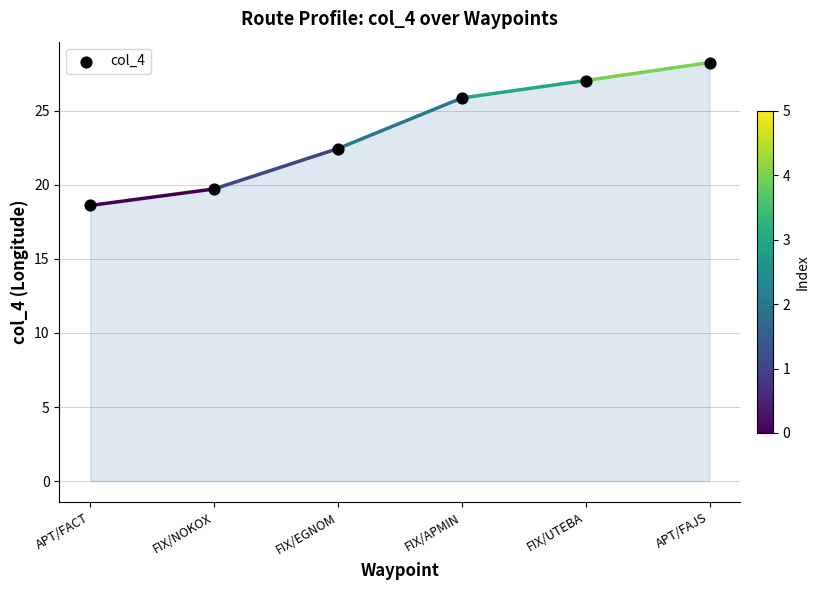

What is the range of Y values (max minus min)?

9.6